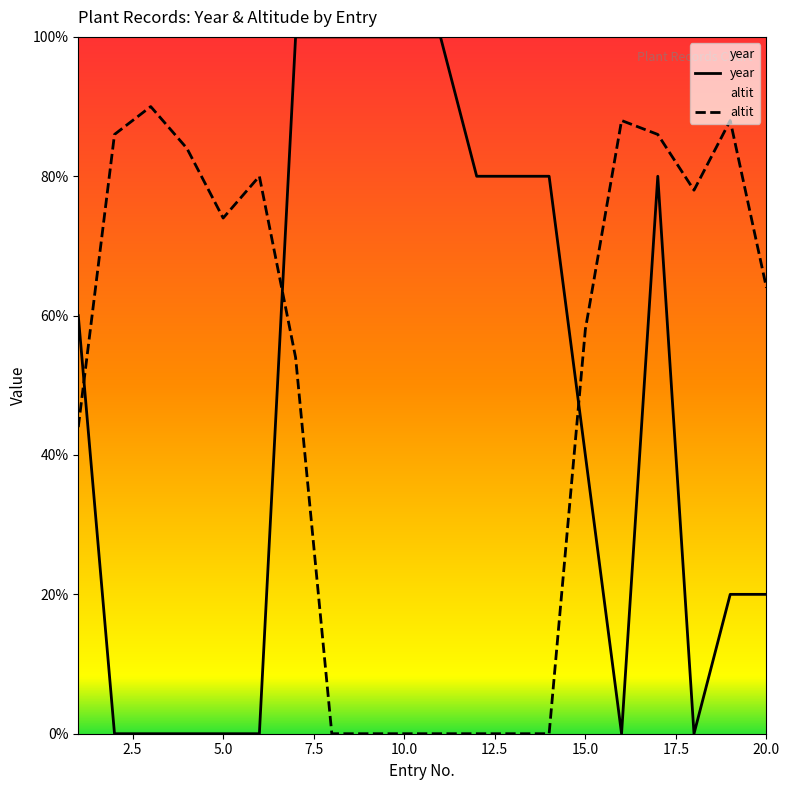

Reading left to right, extract all data points from this chart.

year: 1=60.0	2=0.0	3=0.0	4=0.0	5=0.0	6=0.0	7=100.0	8=100.0	9=100.0	10=100.0	11=100.0	12=80.0	13=80.0	14=80.0	15=40.0	16=0.0	17=80.0	18=0.0	19=20.0	20=20.0
altit: 1=44.0	2=86.0	3=90.0	4=84.0	5=74.0	6=80.0	7=54.0	8=0.0	9=0.0	10=0.0	11=0.0	12=0.0	13=0.0	14=0.0	15=58.0	16=88.0	17=86.0	18=78.0	19=88.0	20=64.0